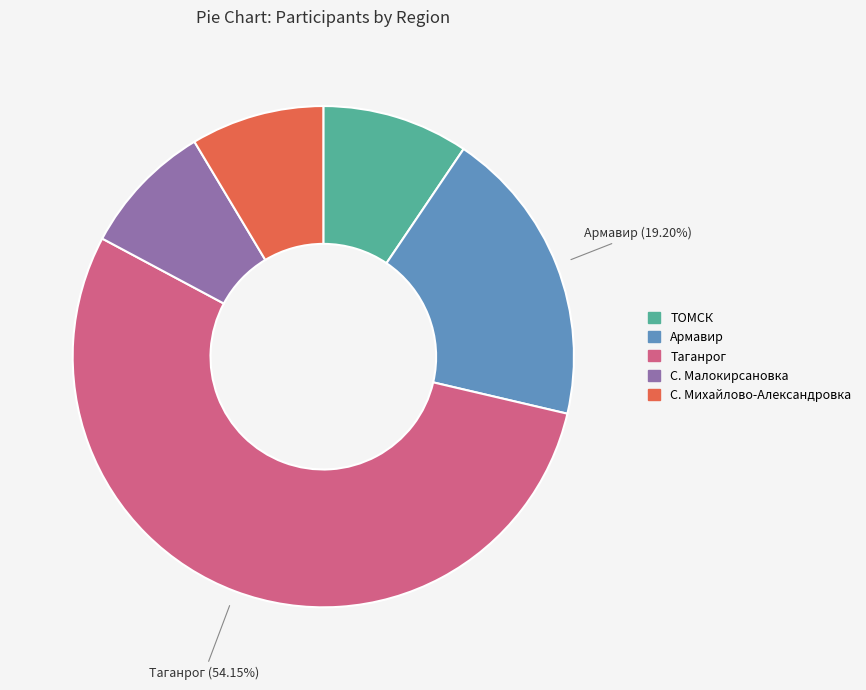

True or false: С. Михайлово-Александровка accounts for 1% of the total.

False